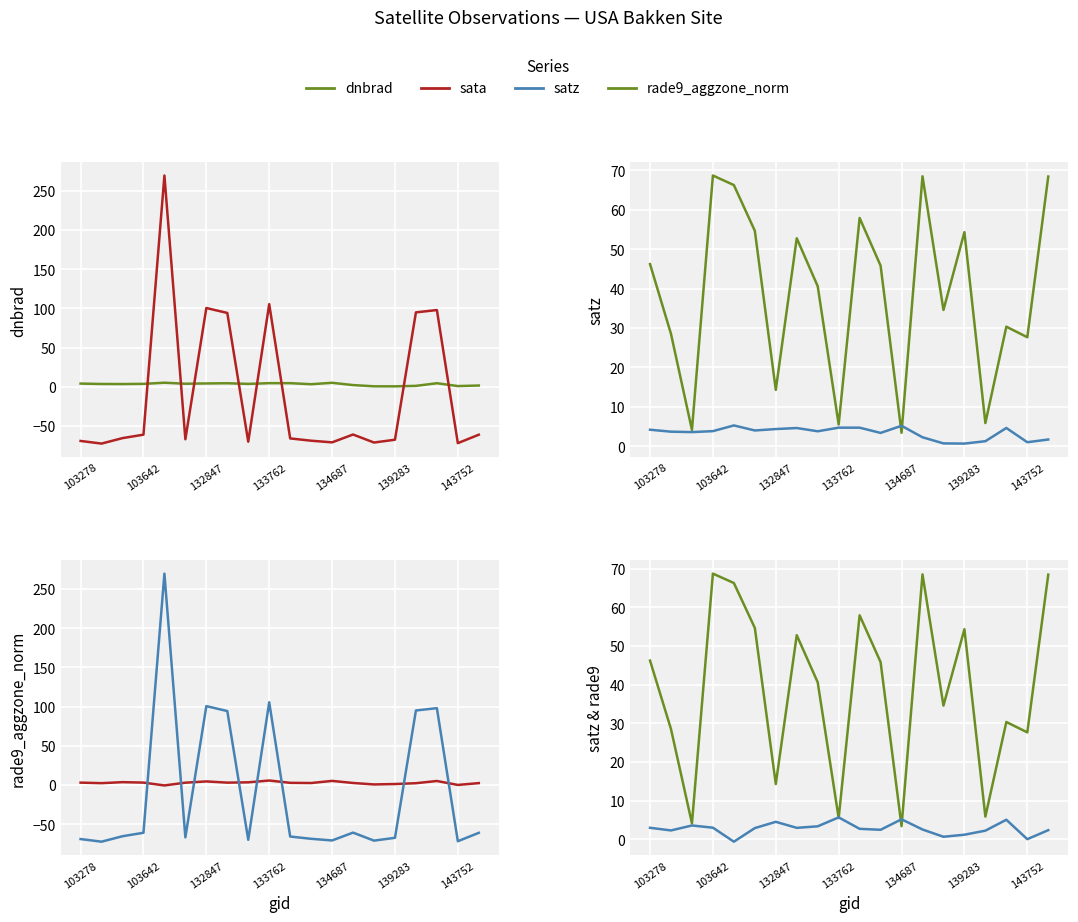

What is the difference between the maximum and minimum values in the rade9_aggzone_norm series?

6.3